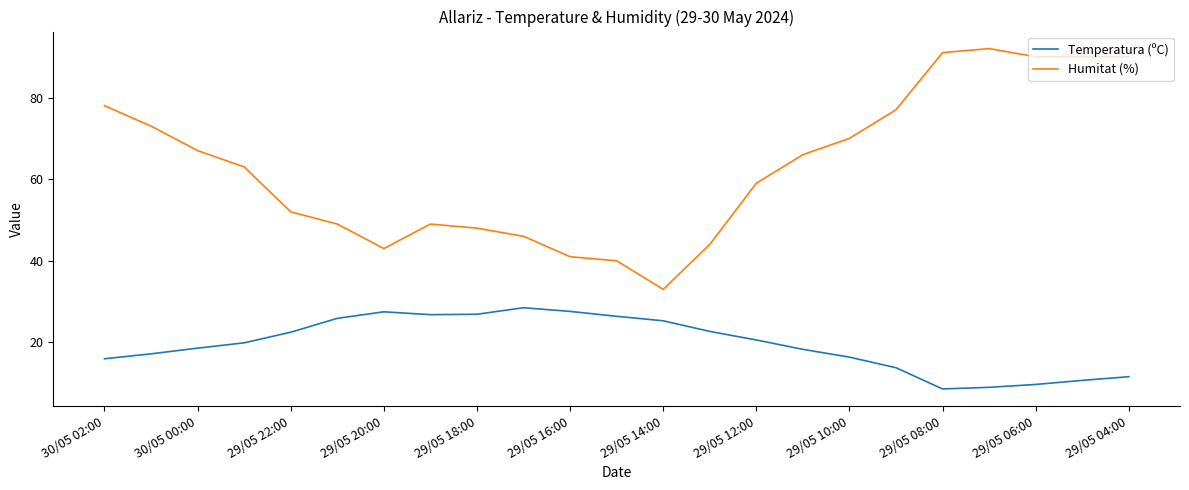

What is the greatest value displayed?

92.0